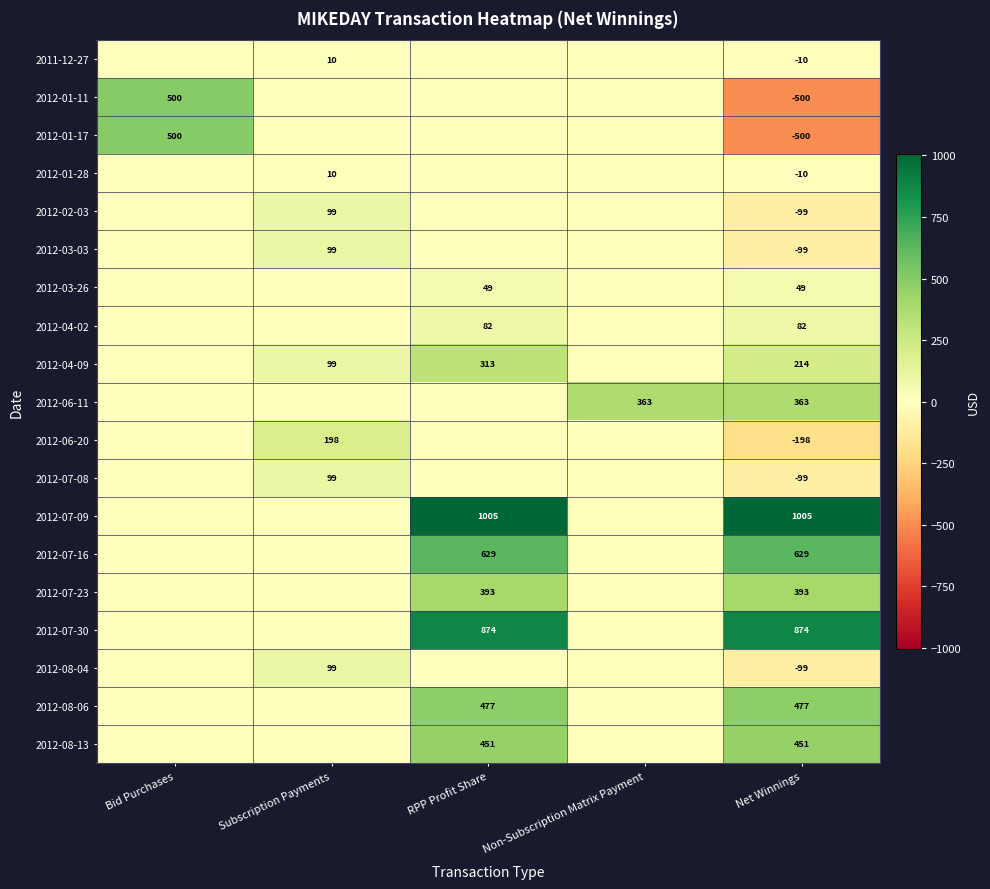

The value of 2012-01-28 at Net Winnings is -6.5. True or false?

False